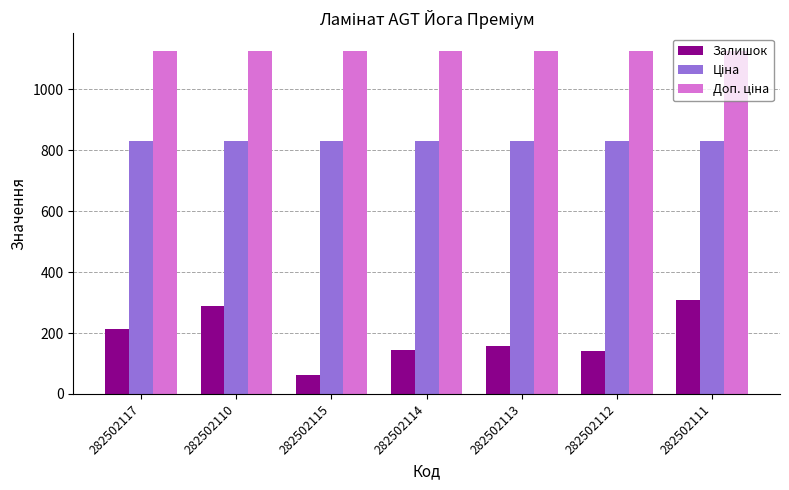

What is the total value across all series at 282502117?

2175.4